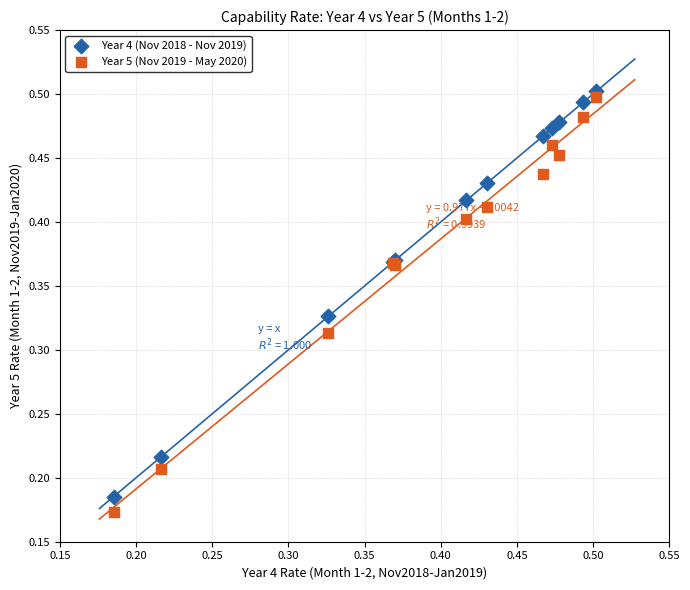

Which series contains the lowest Y value?

Year 5 (Nov 2019 - May 2020)